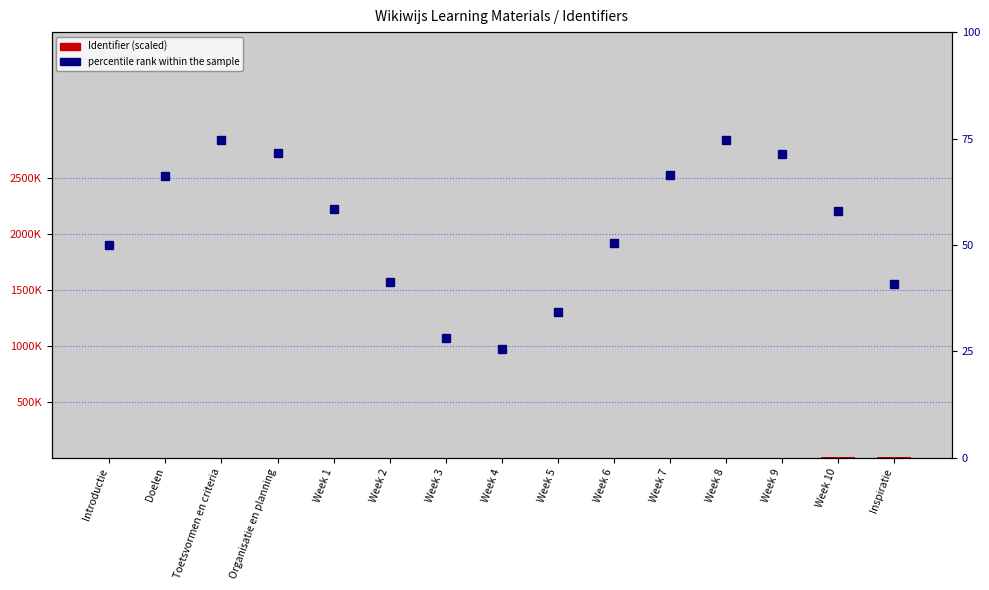

What are all the series names shown in the legend?

Identifier, percentile rank within the sample